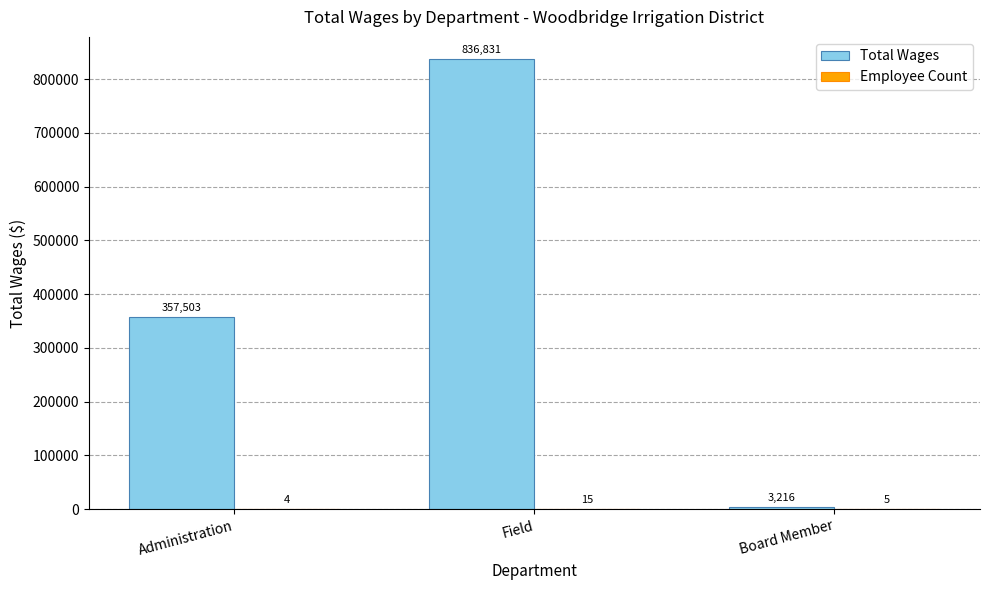

What is the sum of the Total Wages values at Field and Administration?

1194334